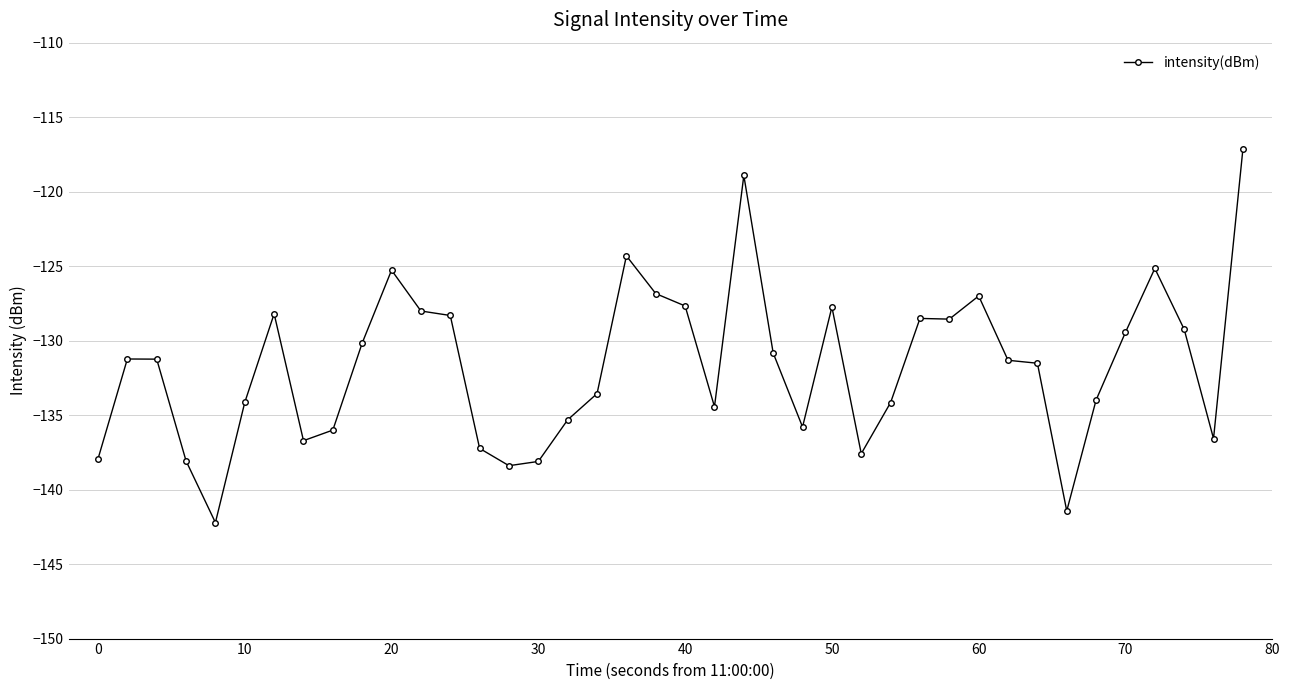

What is the minimum value shown in the chart?

-142.2